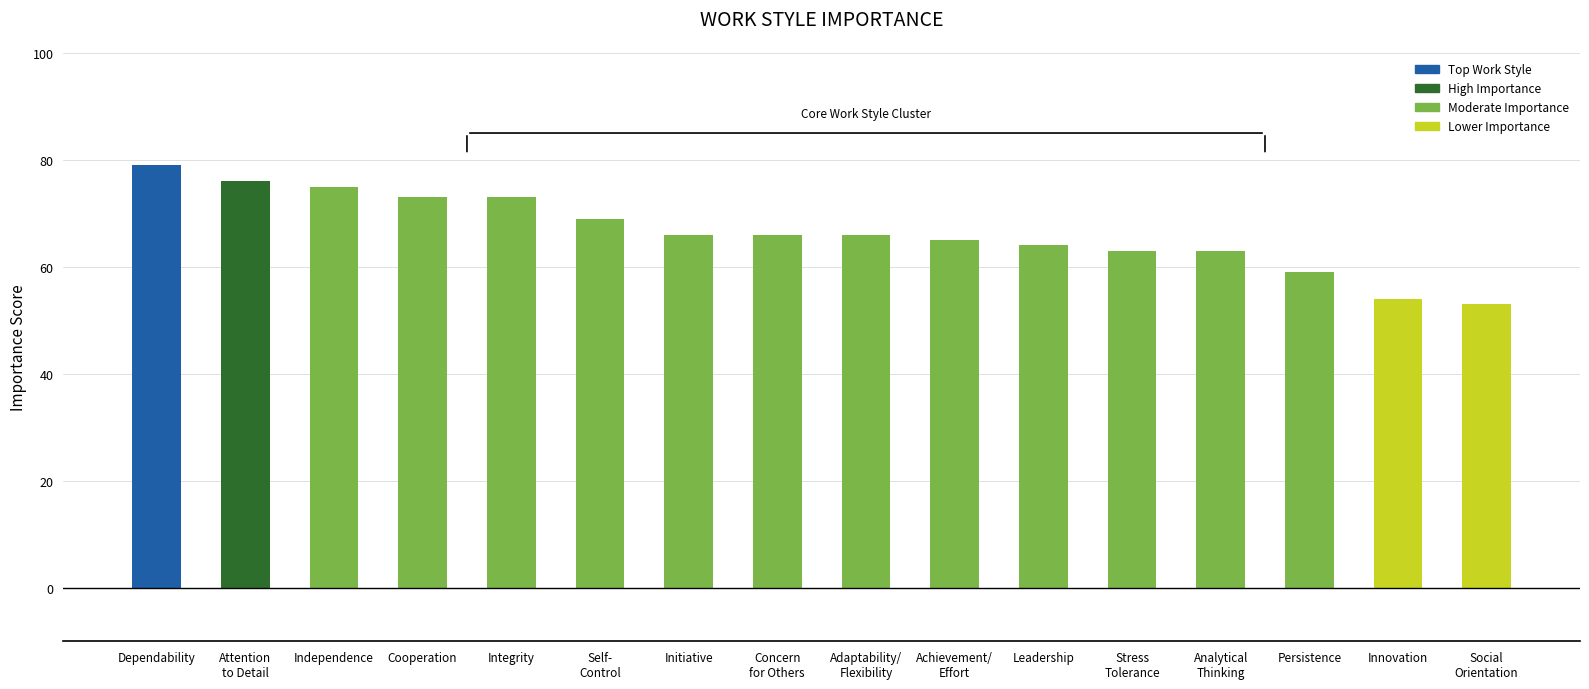

Does the chart contain stacked bars?

No